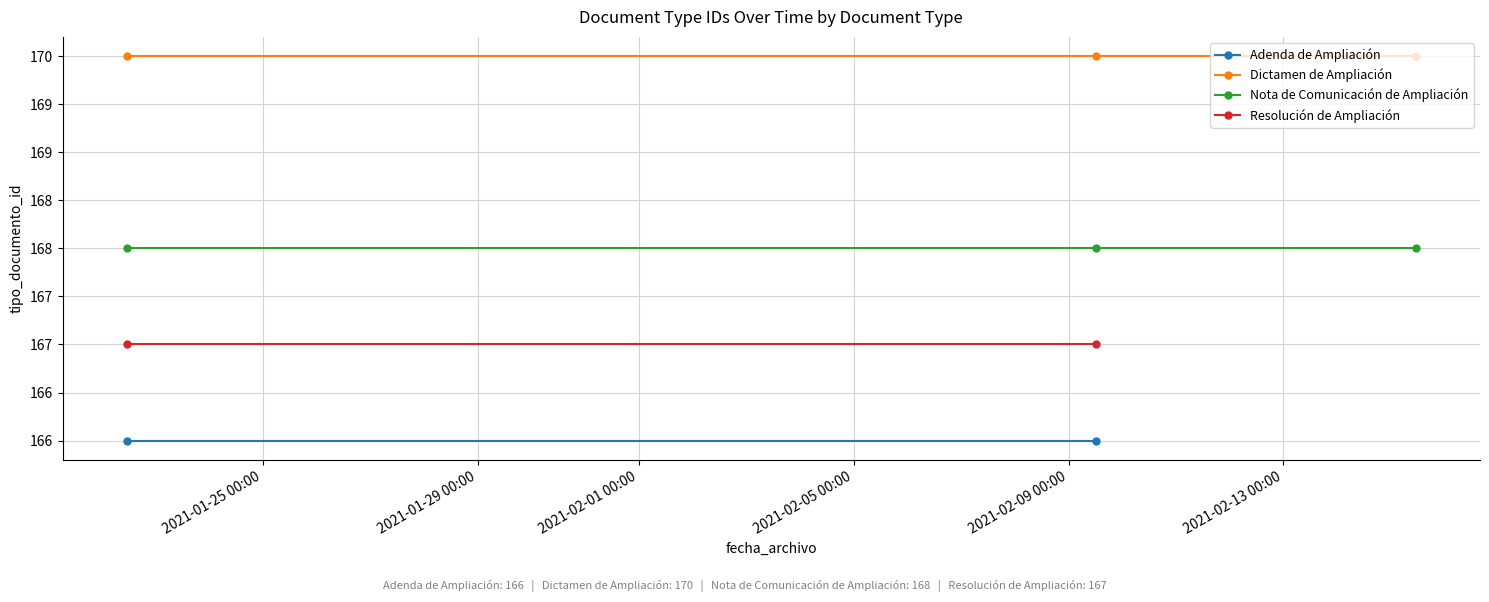

True or false: there are more than 1 points higher than both neighbors.

False